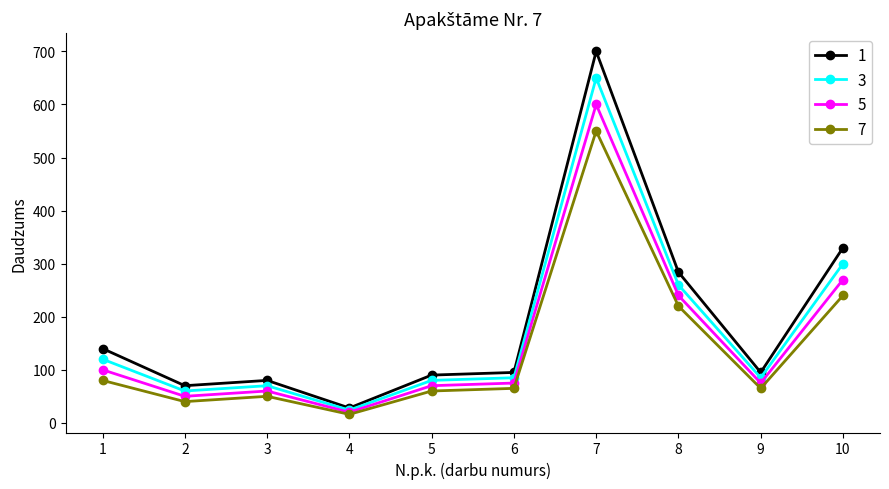

Reading right to left, list all the values displayed in this chart.

1: 330	95	284	700	95	90	28	80	70	140
3: 300	85	260	650	85	80	24	70	60	120
5: 270	75	240	600	75	70	20	60	50	100
7: 240	65	220	550	65	60	16	50	40	80